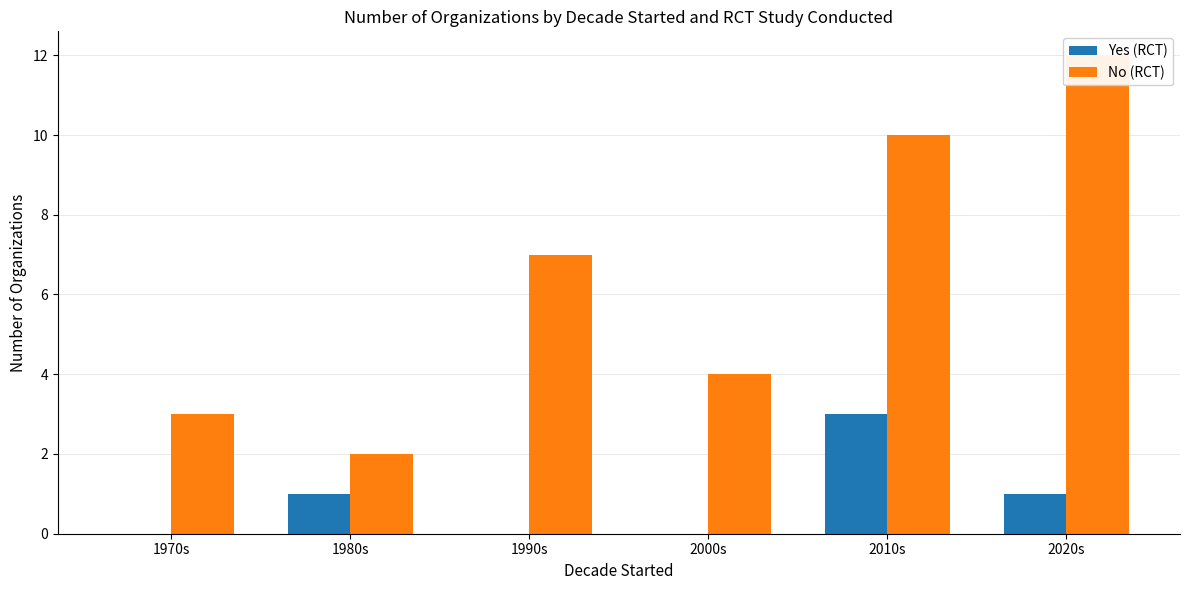

What is the total value across all series at 1990s?

7